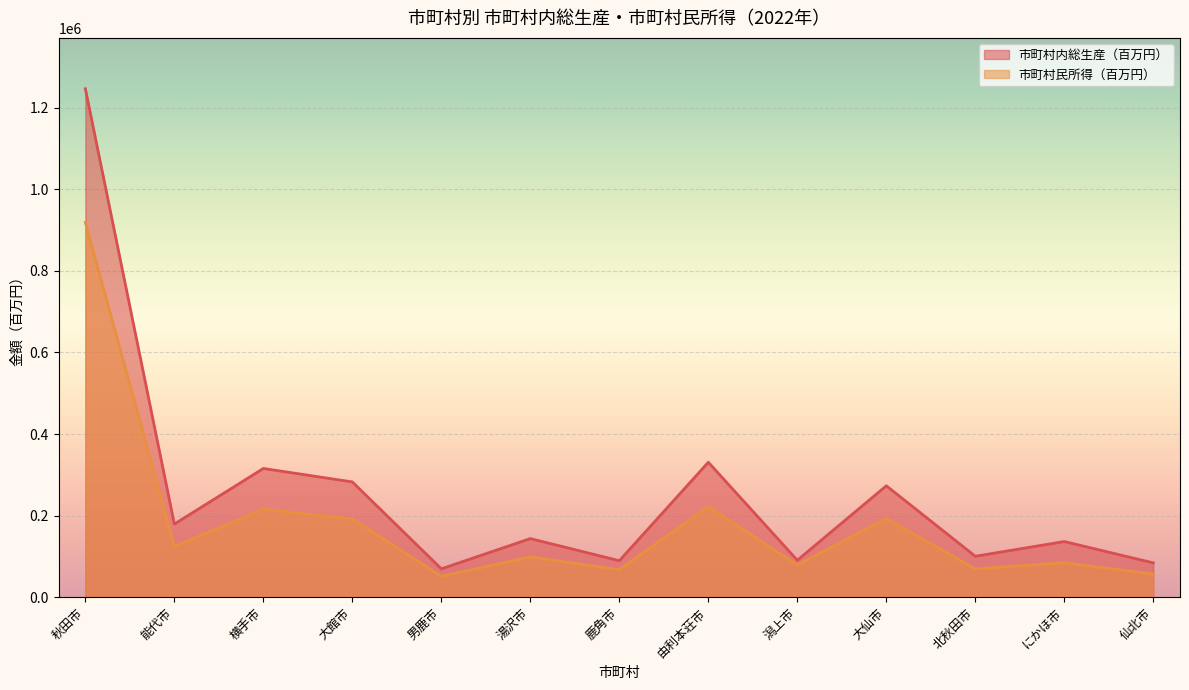

Which category has the lowest value in the 市町村民所得（百万円） series?

男鹿市